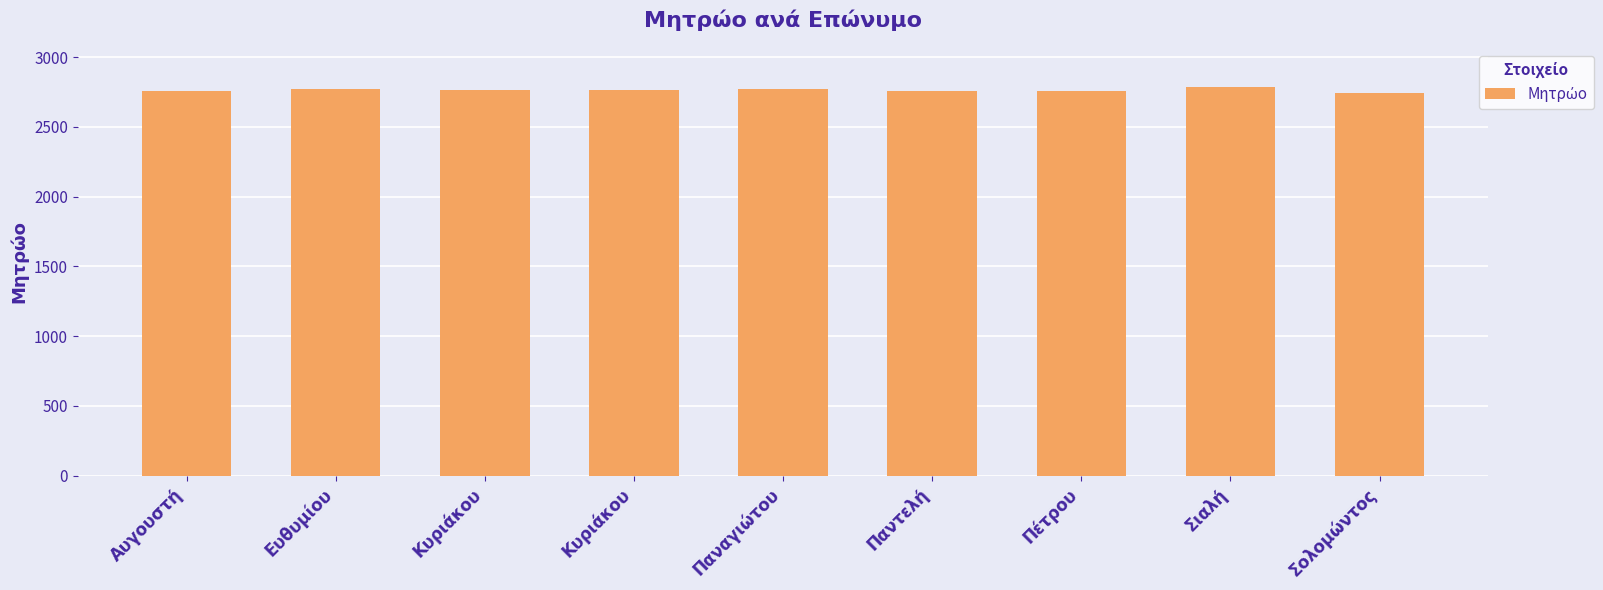

List the labels in order of value, smallest first.

Σολομώντος, Αυγουστή, Πέτρου, Παντελή, Κυριάκου, Κυριάκου, Παναγιώτου, Ευθυμίου, Σιαλή